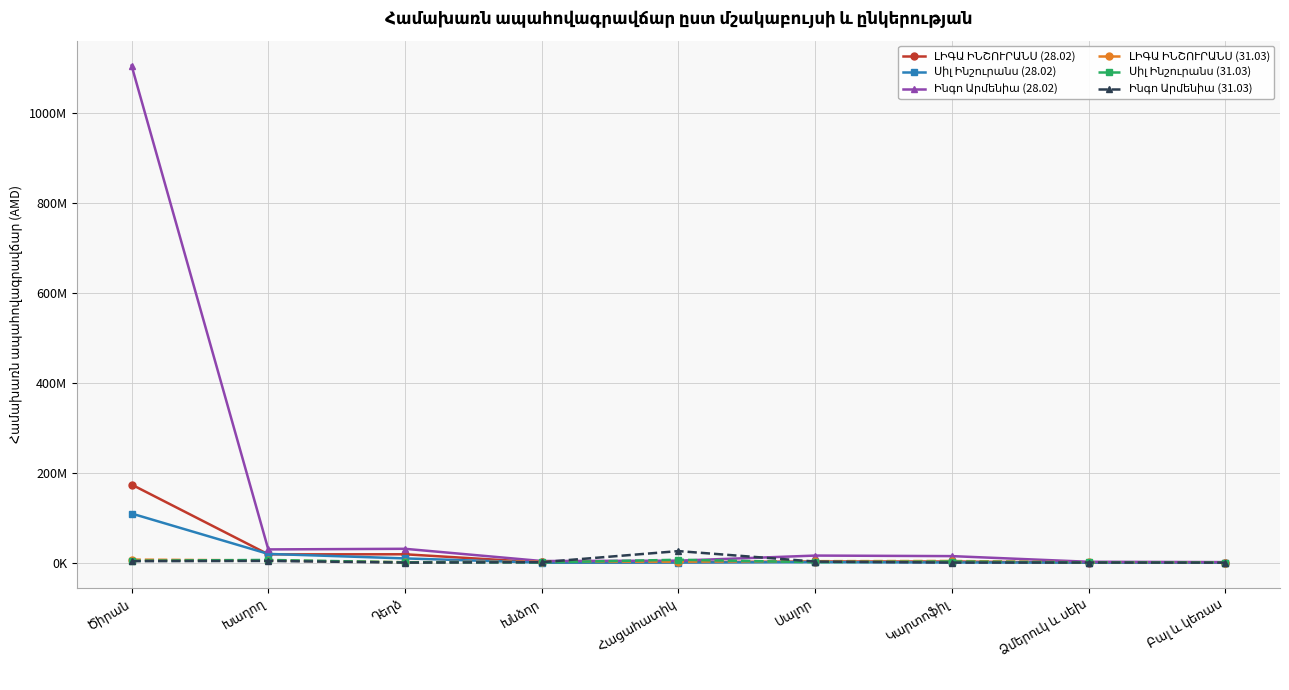

The Ինգո Արմենիա (31.03) series shows 1511081 at Խնձոր. True or false?

False